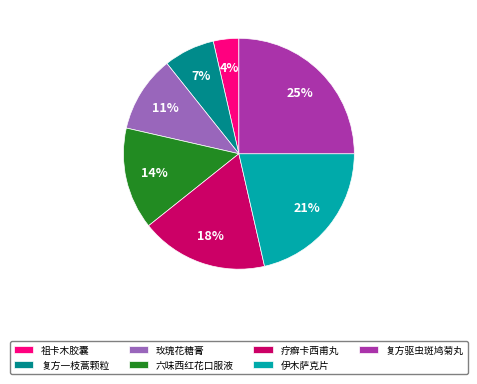

Is there any slice that represents more than half of the pie?

No